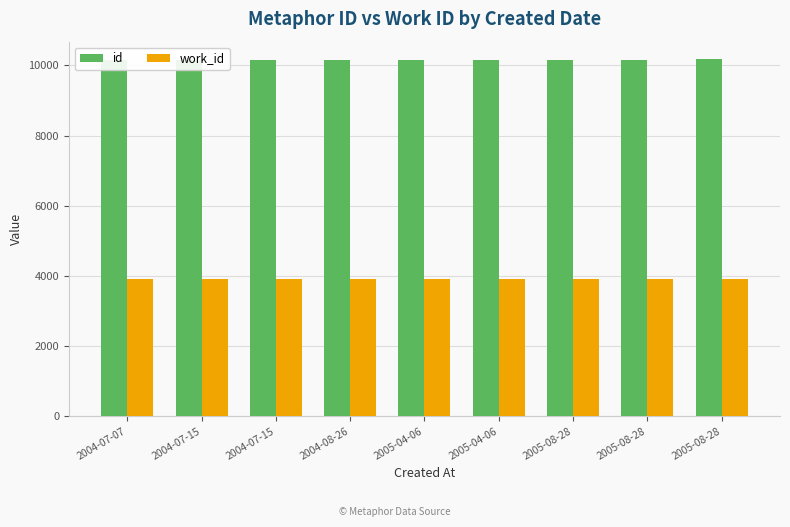

What is the maximum value shown in the chart?

10171